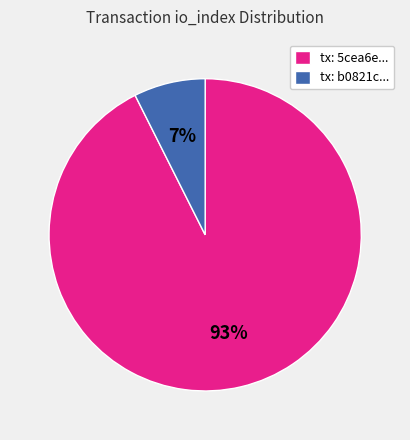

Do tx: 5cea6e... and tx: b0821c... together represent more than half of the pie?

Yes